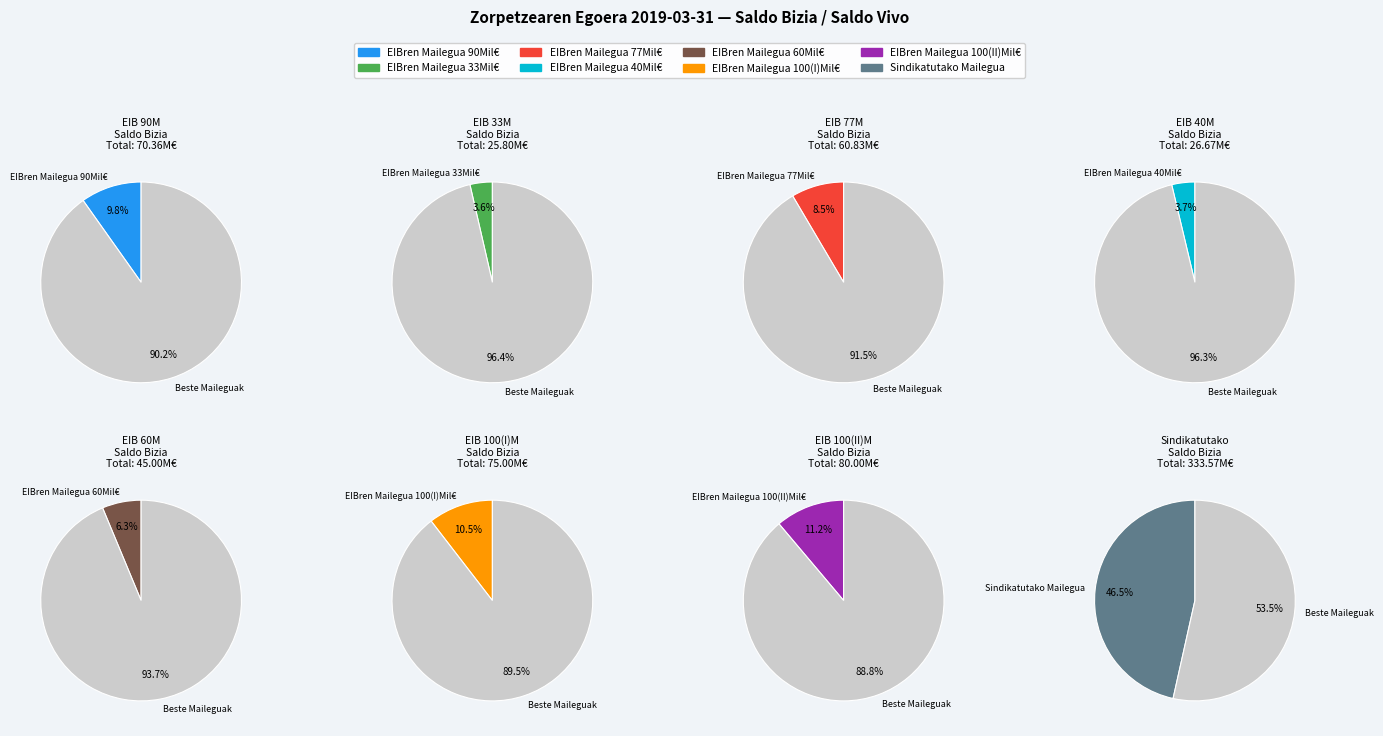

Which category has the smallest portion of the pie?

EIBren Mailegua 33Mil€